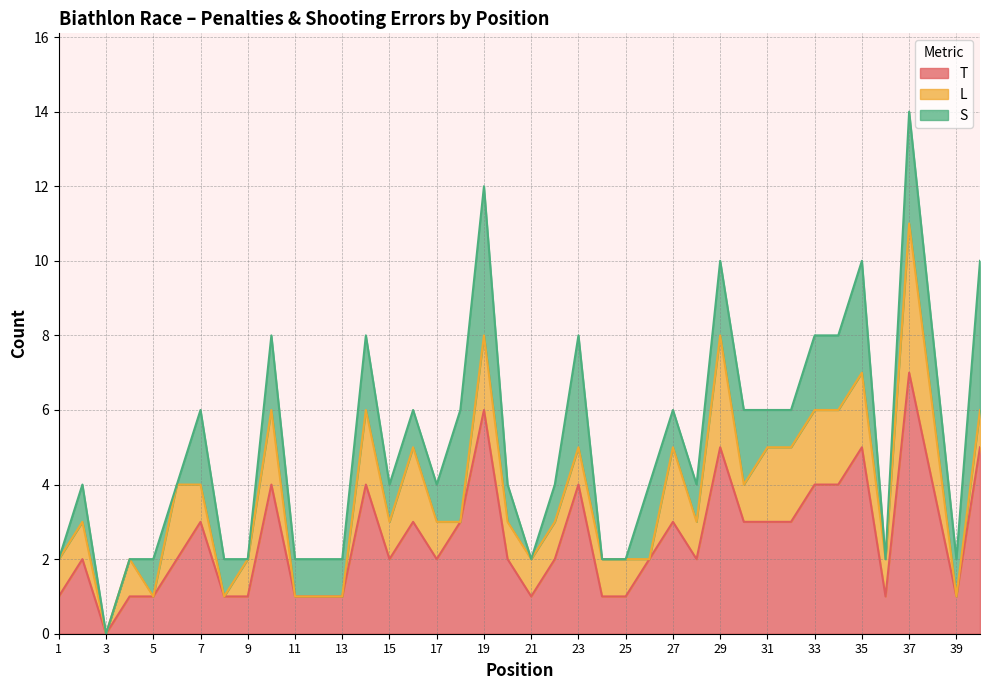

What is the difference between the highest and lowest values at 6?

2